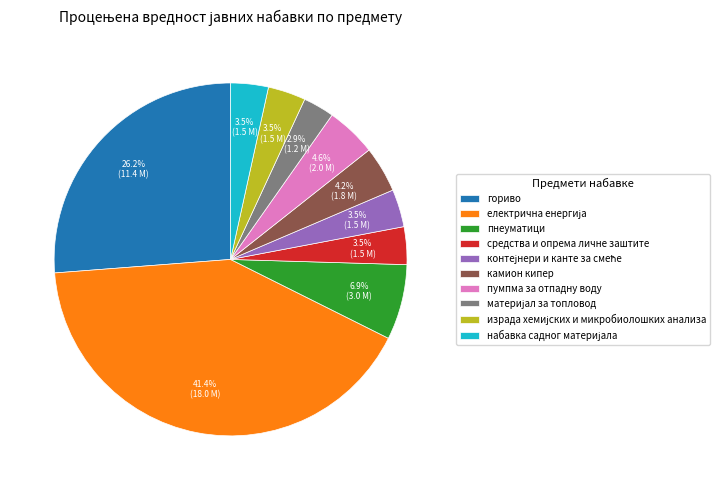

Does any single category account for the majority?

No